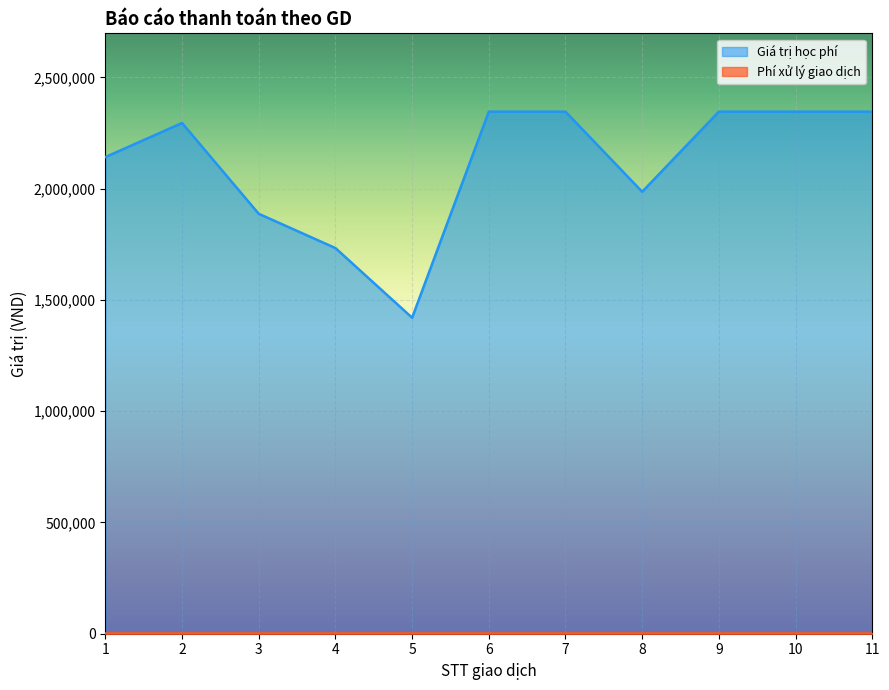

What is the value of the 11th point from the left?

2346000